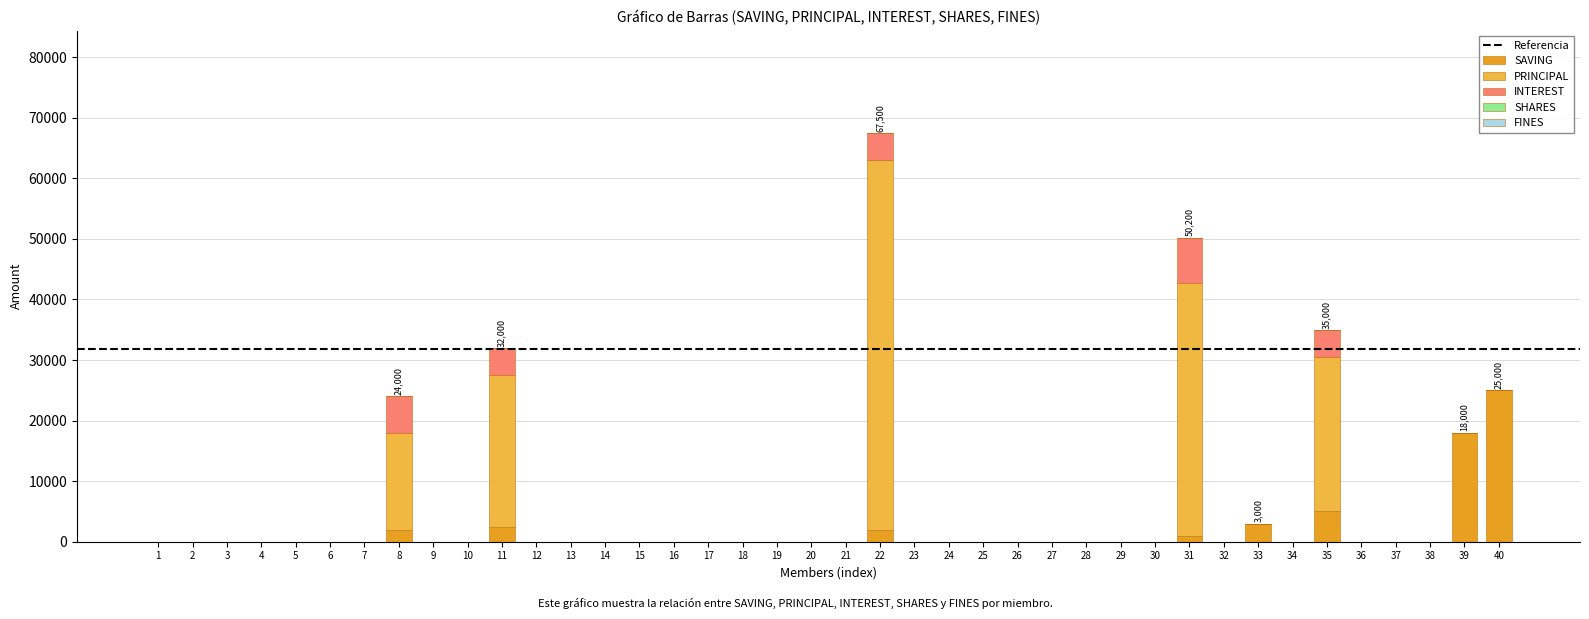

What is the sum of all SAVING values?

58500